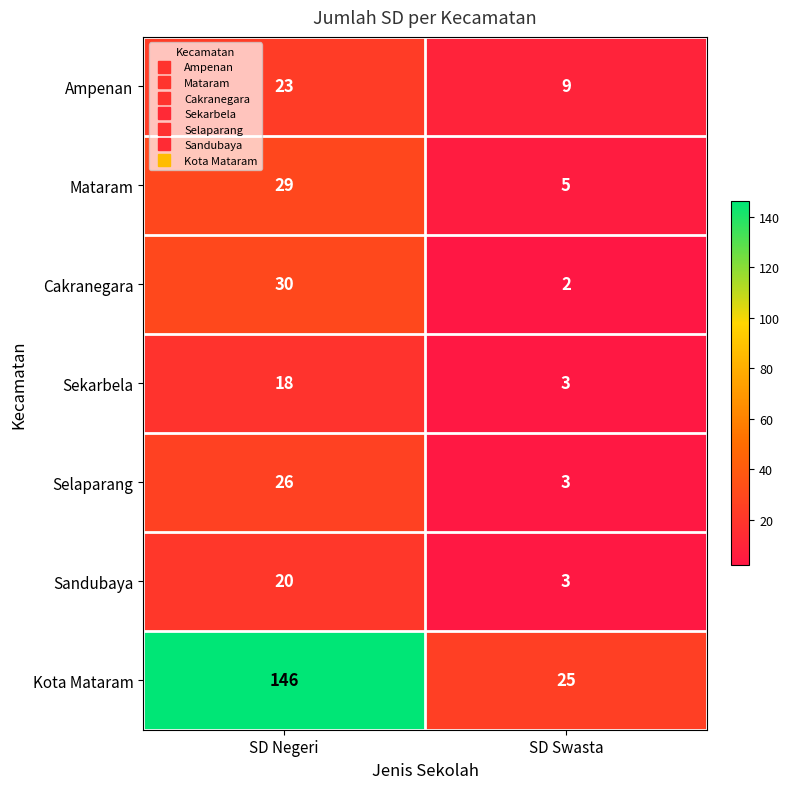

What is the spread (max minus min) of values at SD Swasta?

23